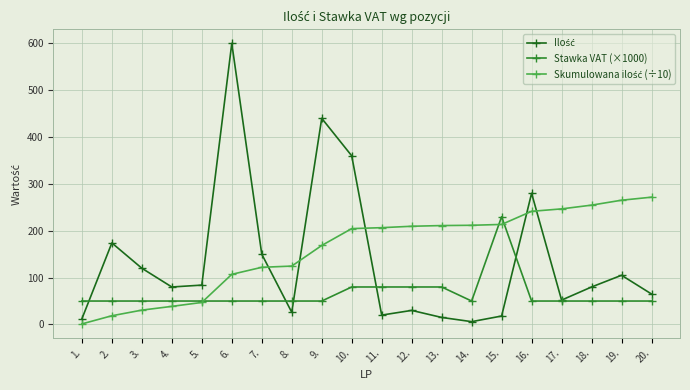

What is the label of the 1st point from the right?

20.